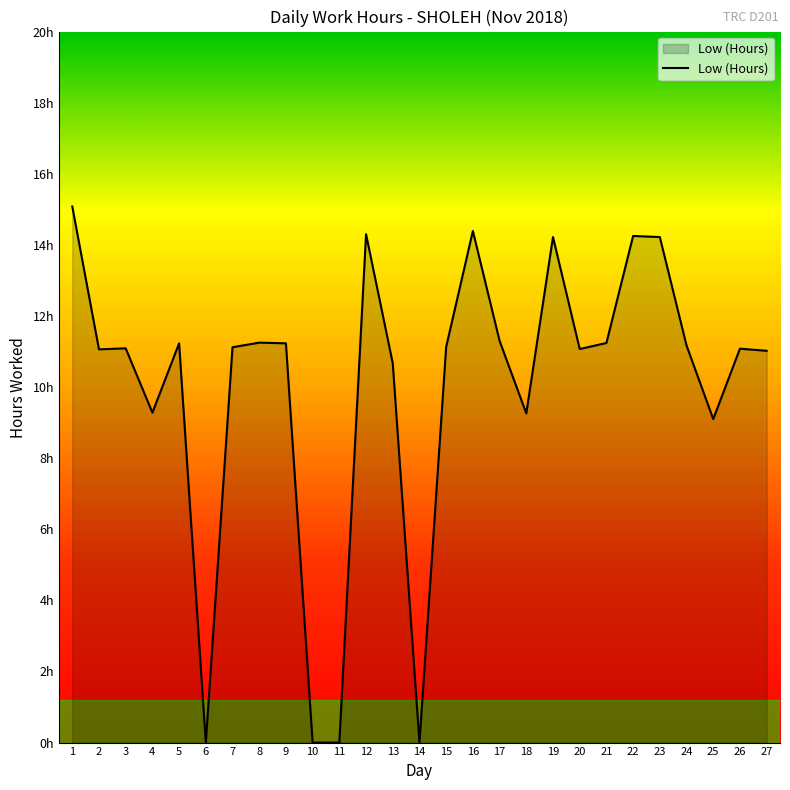

True or false: the data shows 18.6 at 19.

False